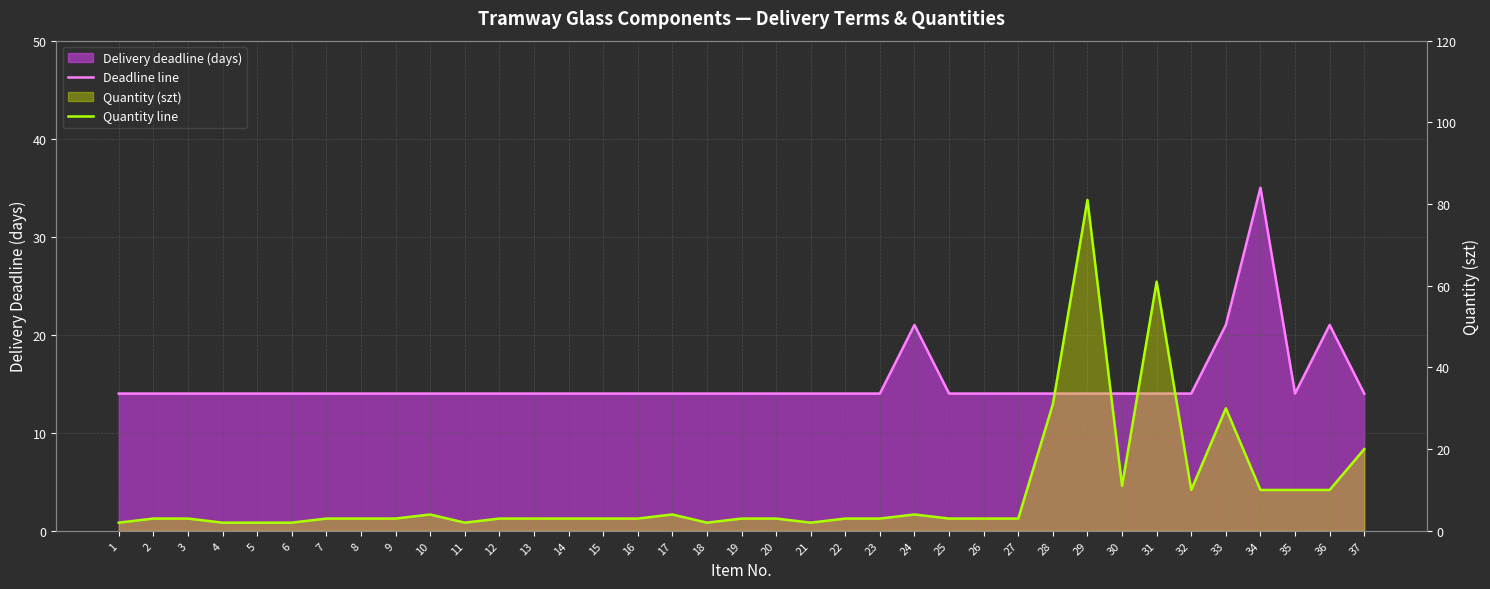

In Quantity line, how many points are lower than both neighbors (excluding endpoints)?

5